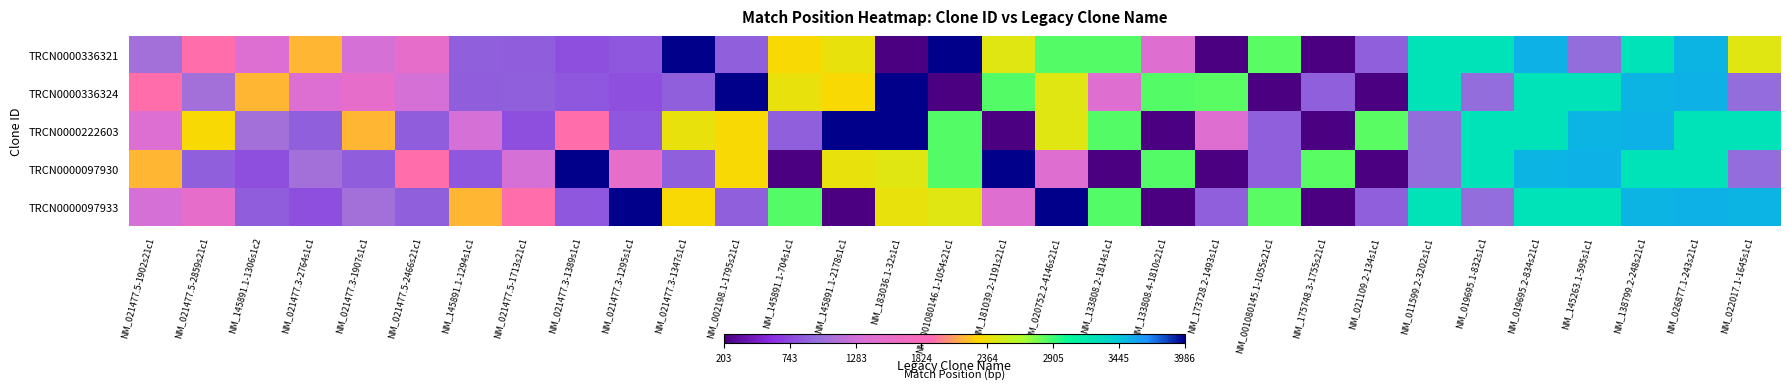

Rank the series by their maximum value, from lowest to highest.

TRCN0000336321, TRCN0000336324, TRCN0000222603, TRCN0000097930, TRCN0000097933